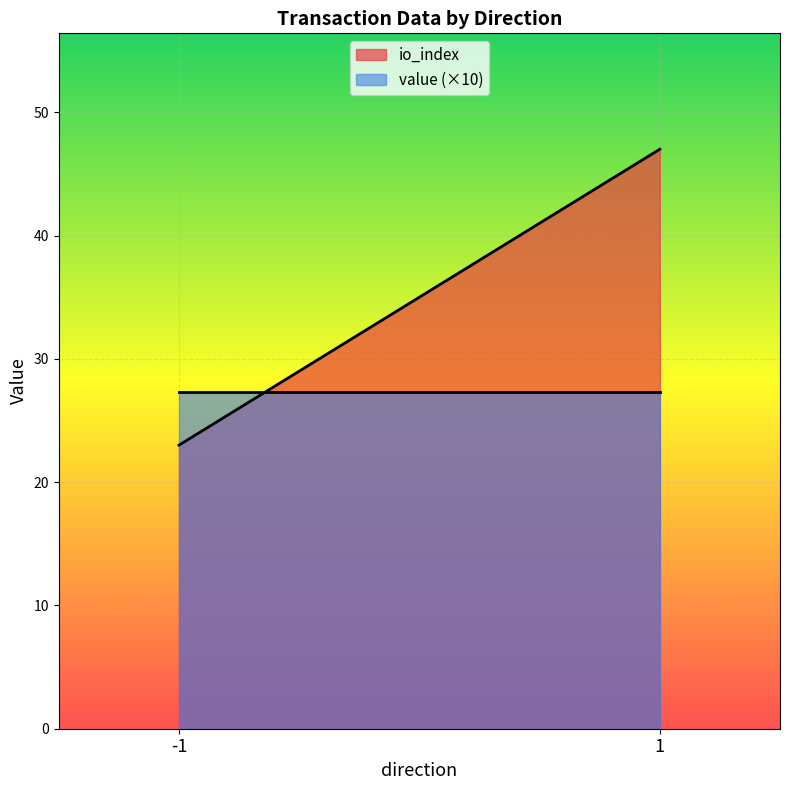

What is the maximum value shown in the chart?

47.0